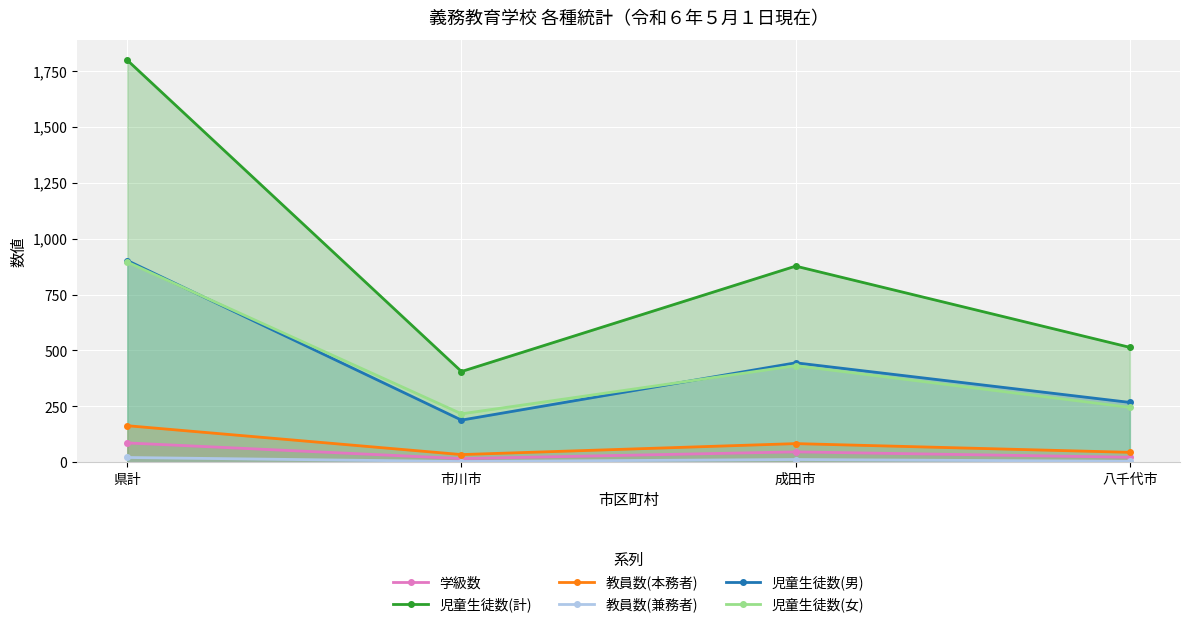

Reading left to right, list all the values displayed in this chart.

学級数: 県計=87	市川市=17	成田市=47	八千代市=23
児童生徒数(計): 県計=1797	市川市=406	成田市=877	八千代市=514
教員数(本務者): 県計=164	市川市=35	成田市=84	八千代市=45
教員数(兼務者): 県計=22	市川市=4	成田市=13	八千代市=5
児童生徒数(男): 県計=902	市川市=189	成田市=445	八千代市=268
児童生徒数(女): 県計=895	市川市=217	成田市=432	八千代市=246